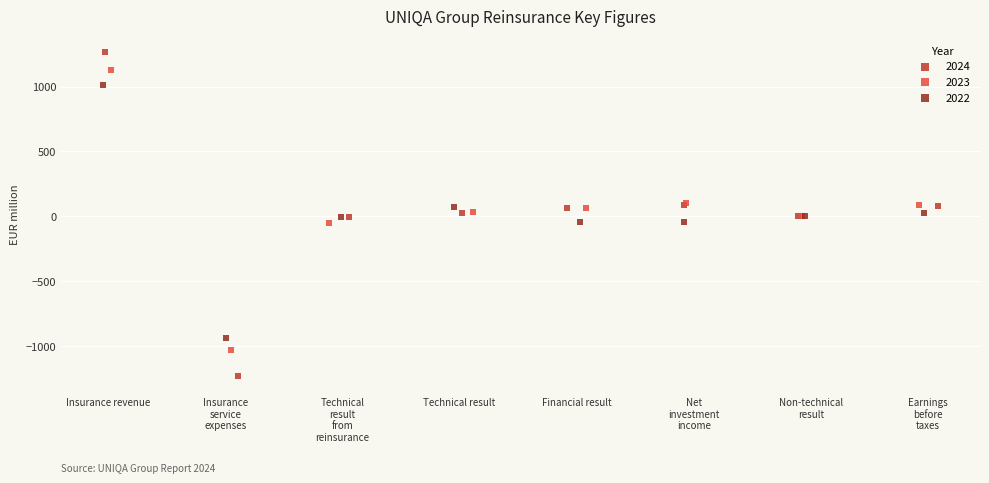

Which series contains the highest Y value?

2024